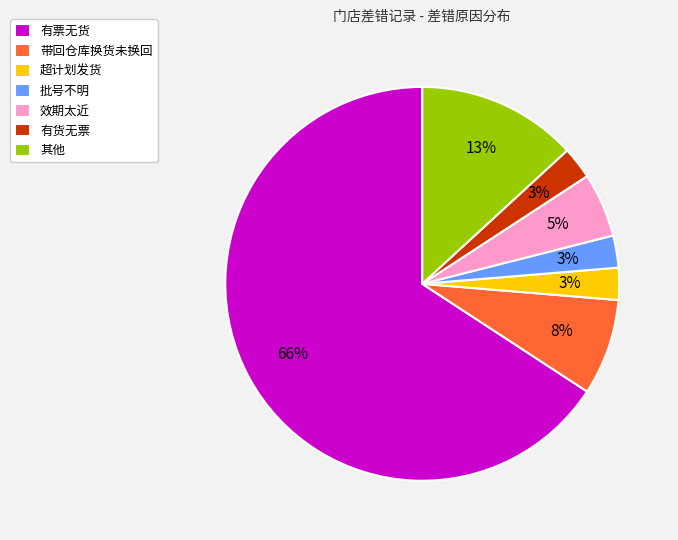

What percentage is the 效期太近 slice, to the nearest percent?

5%